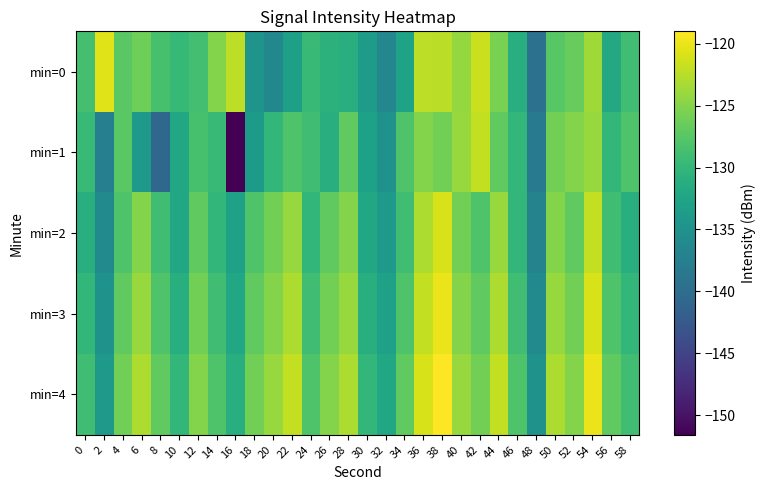

Which series has the largest range (max minus min)?

min=1